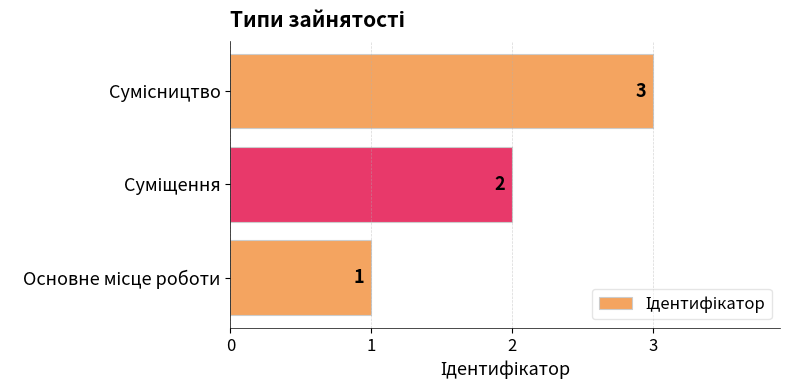

What is the maximum value shown in the chart?

3